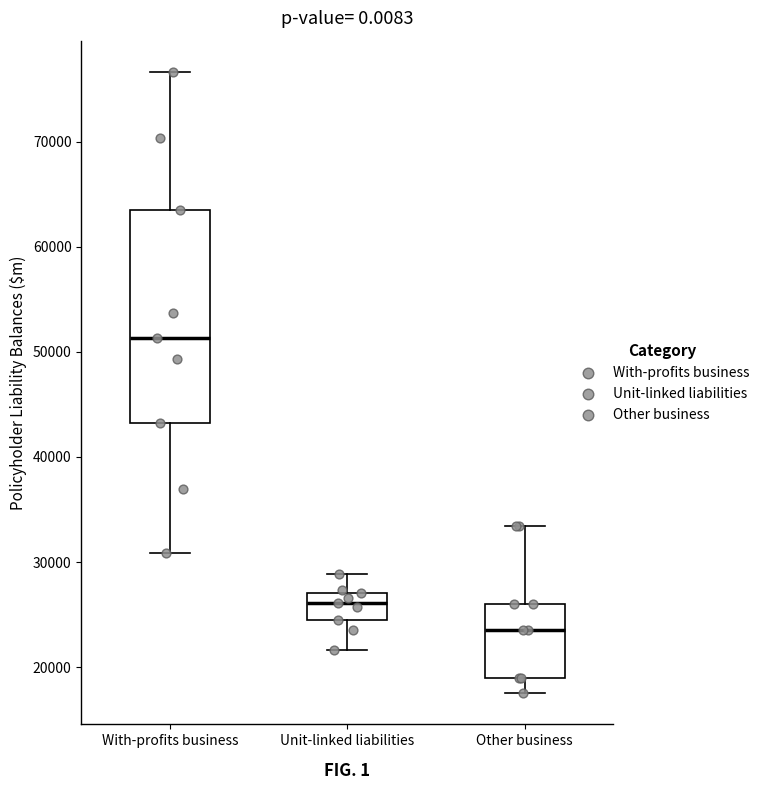

Which box's median line is the lowest?

Other business